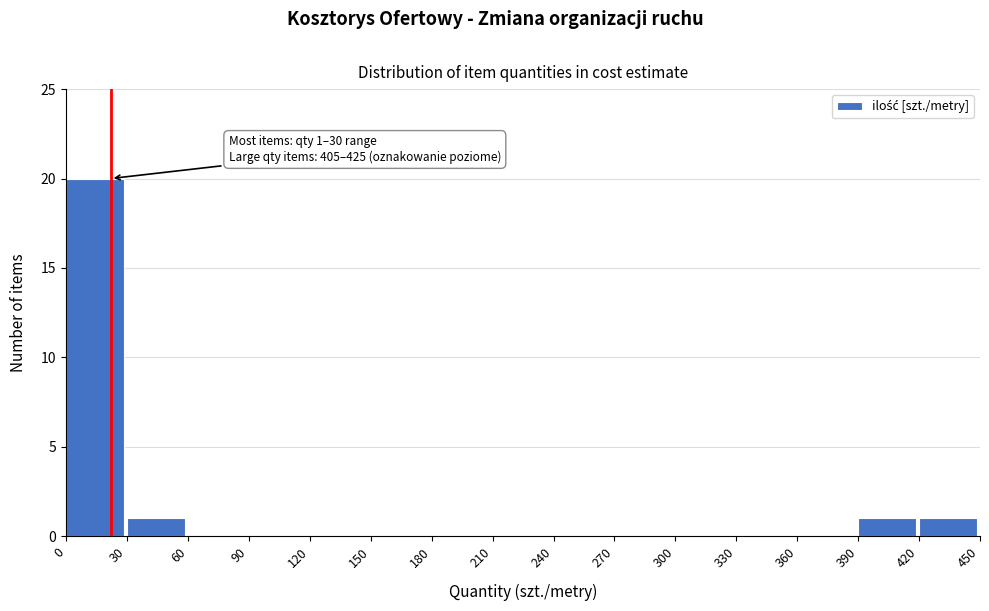

Which range on the x-axis has the tallest bar?

0 to 30